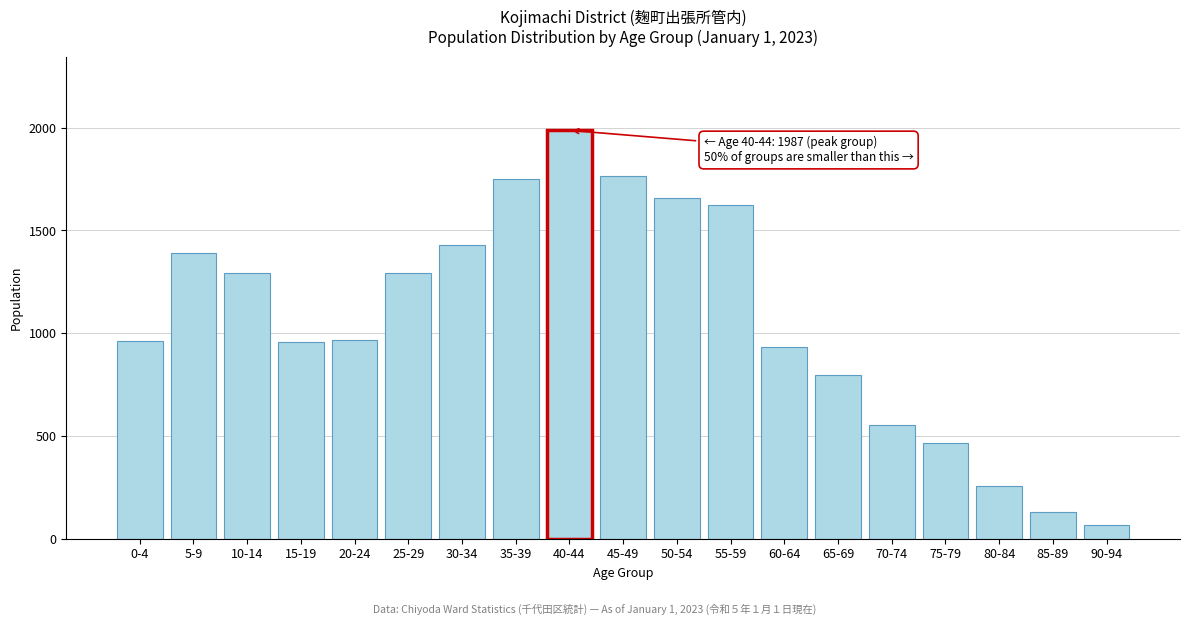

What is the difference between the maximum and minimum values?

1923